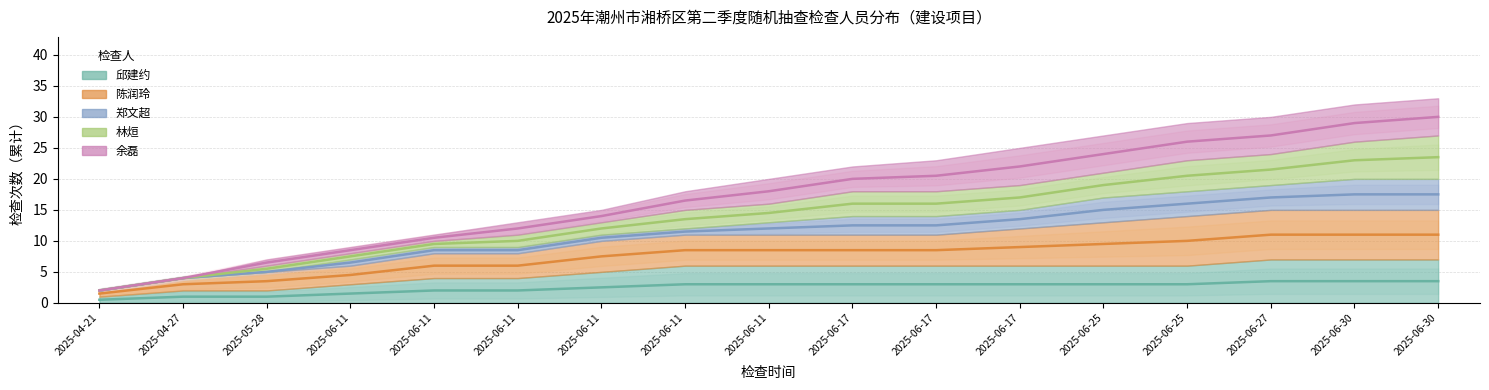

True or false: 林烜 has a value of 16.0 at 2025-06-17.

True